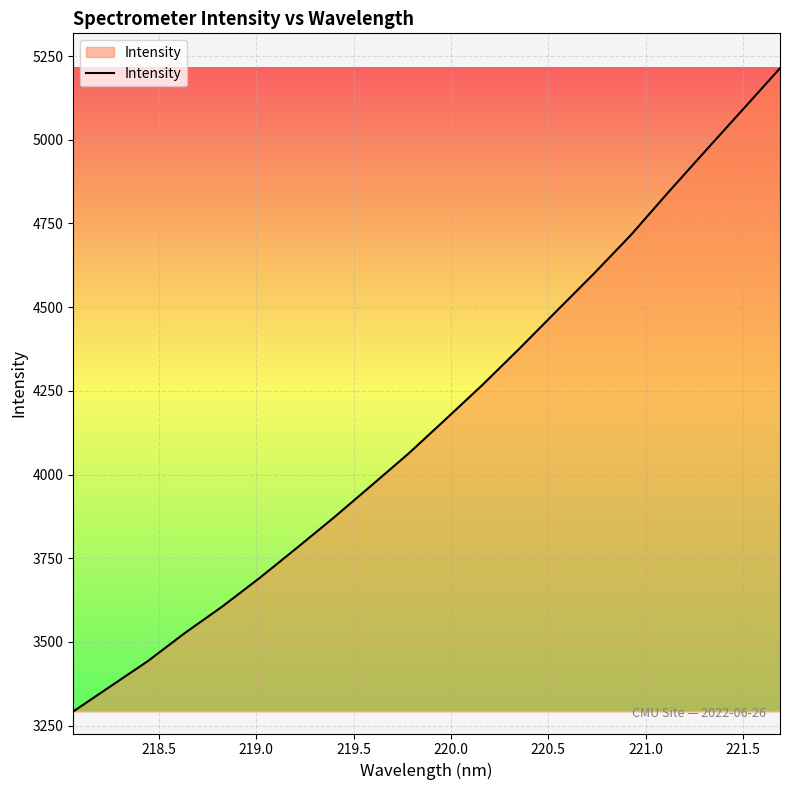

What is the maximum value shown in the chart?

5213.7